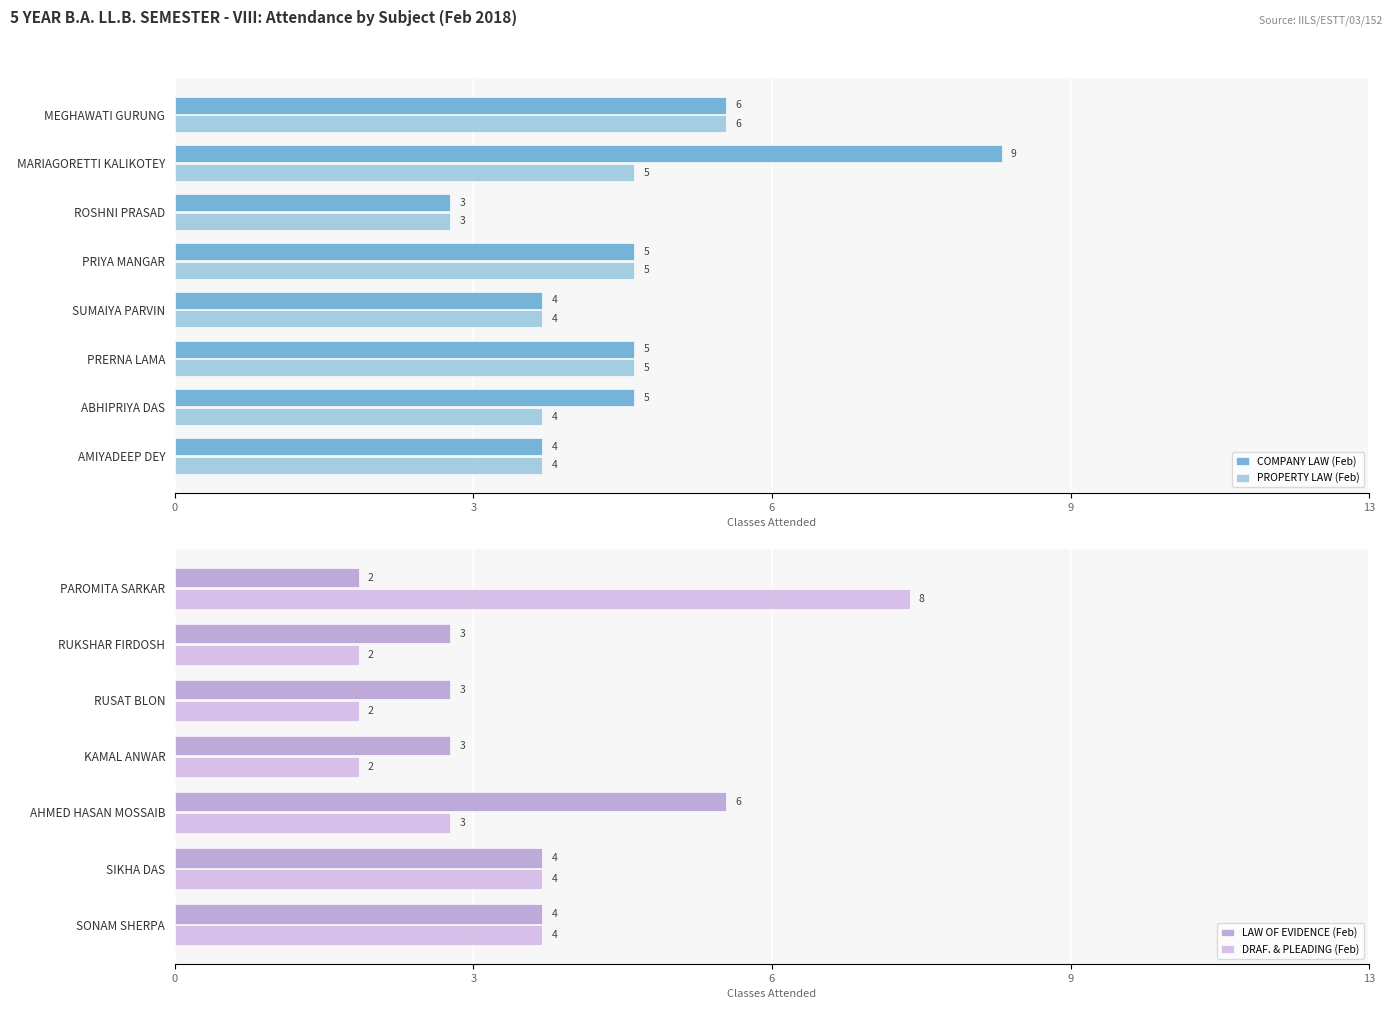

What position from the left is SUMAIYA PARVIN?

4